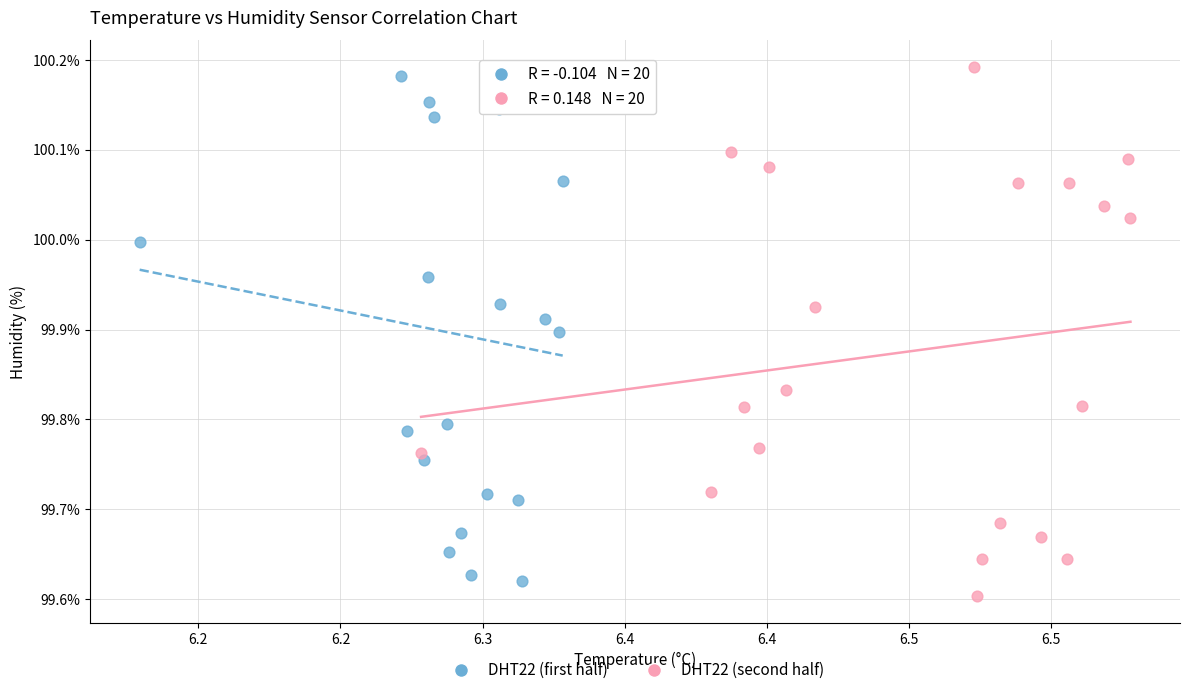

Which series contains the lowest Y value?

DHT22 (second half)